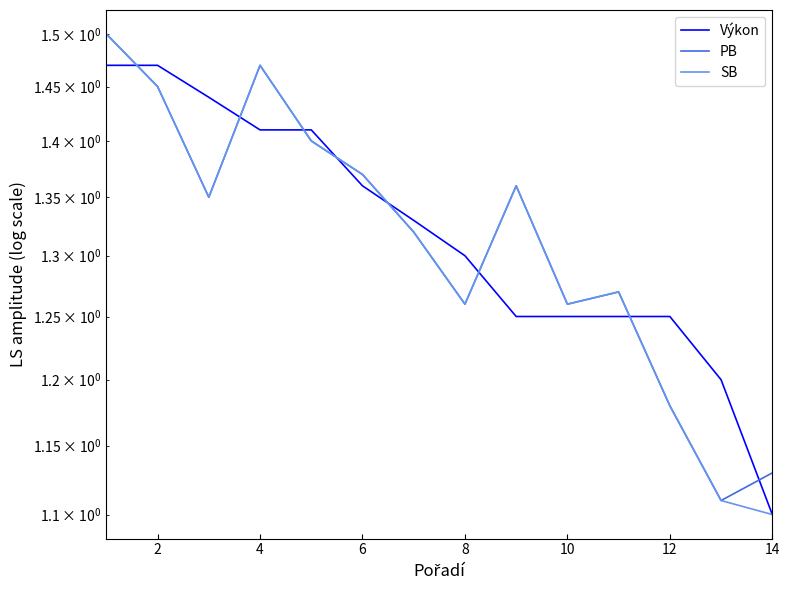

What is the label of the 2nd point from the left?

2